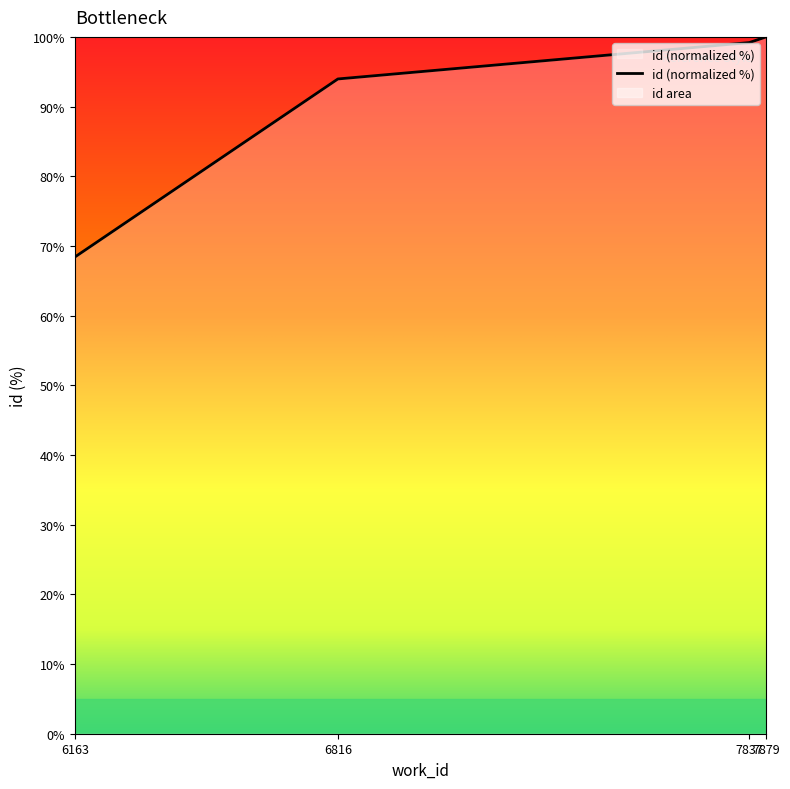

What is the value of the 3rd point from the left?

99.2